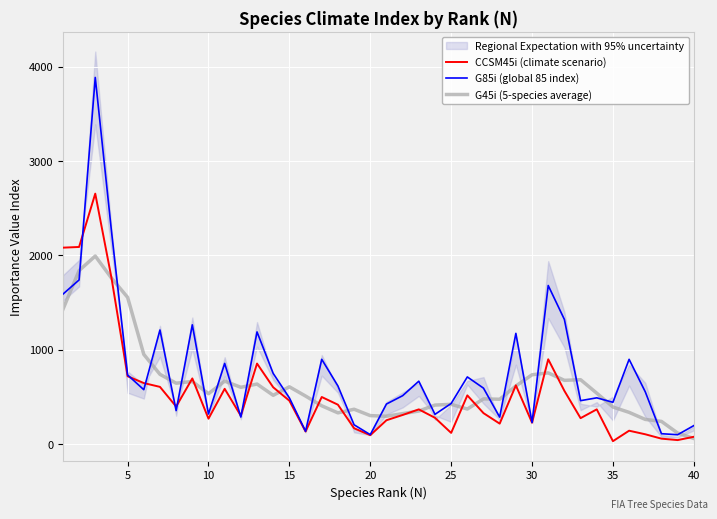

What is the sum of all G85i (global 85 index) values?

30968.2